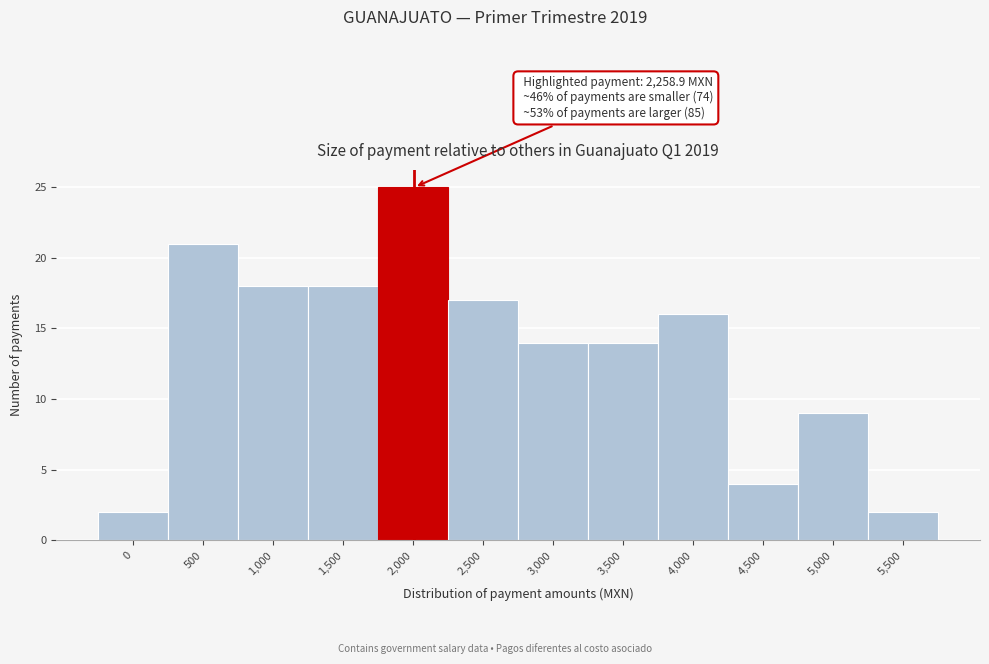

Reading left to right, extract all data points from this chart.

2	21	18	18	25	17	14	14	16	4	9	2